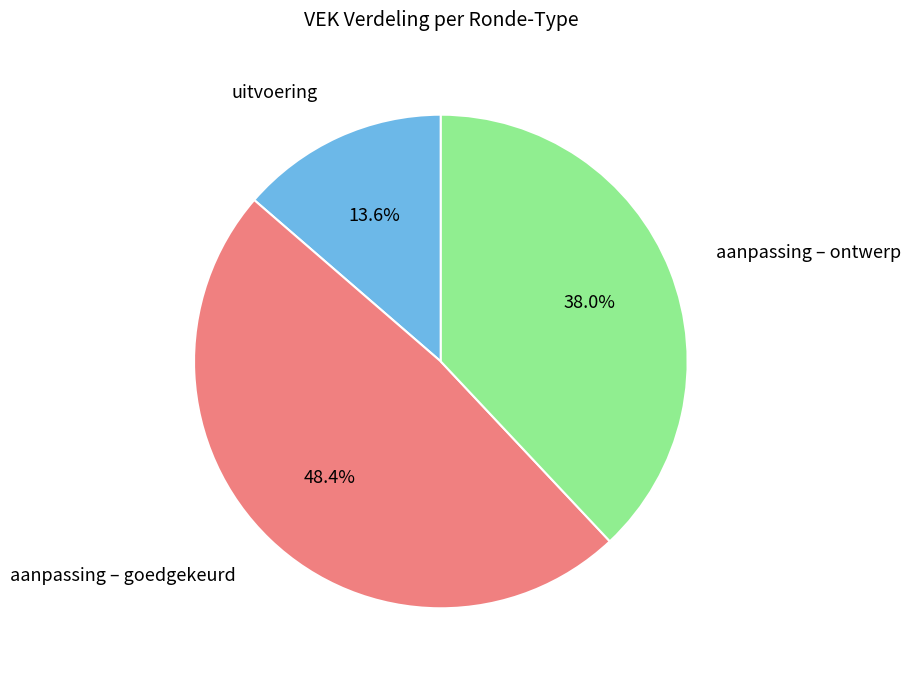

Count the number of slices in the pie.

3